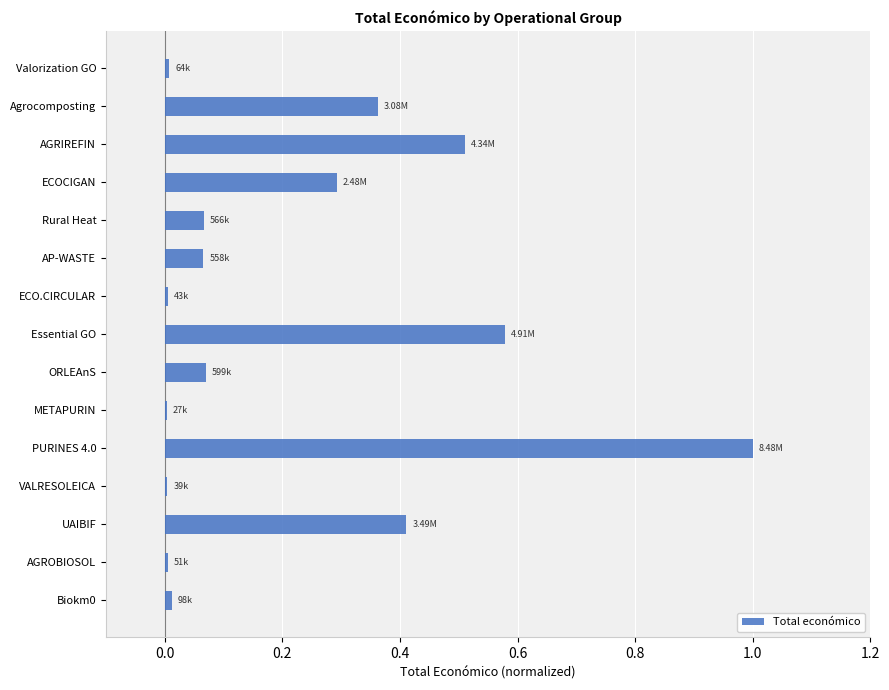

Are the bars horizontal?

Yes